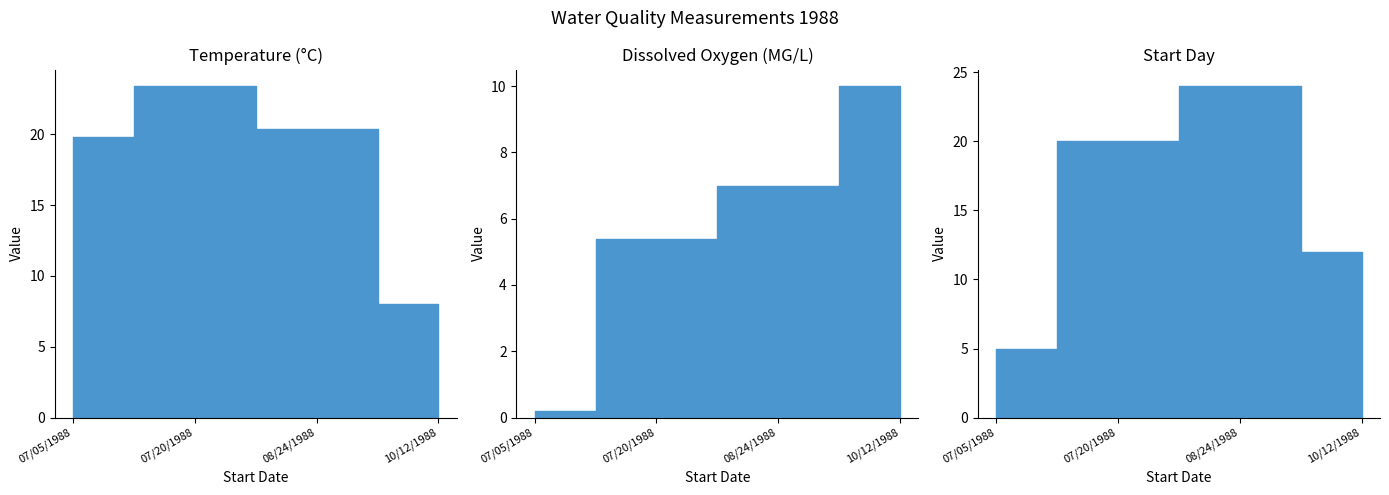

Reading left to right, what are all the values shown in this chart?

Temperature: 19.8	23.4	20.4	8.0
Dissox: 0.2	5.4	7.0	10.0
Startday: 5.0	20.0	24.0	12.0